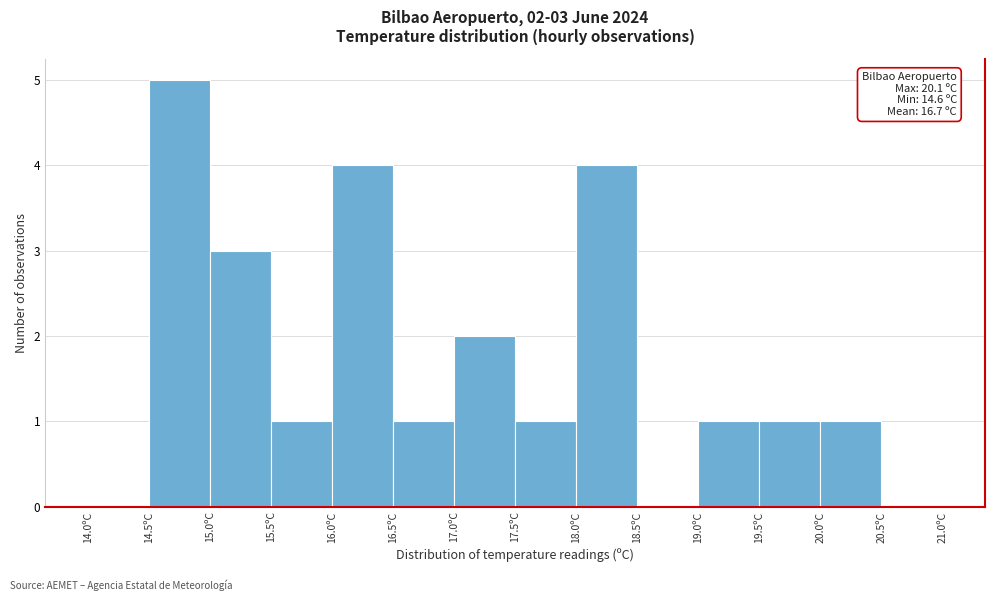

Which range on the x-axis has the tallest bar?

14.5 to 15.0